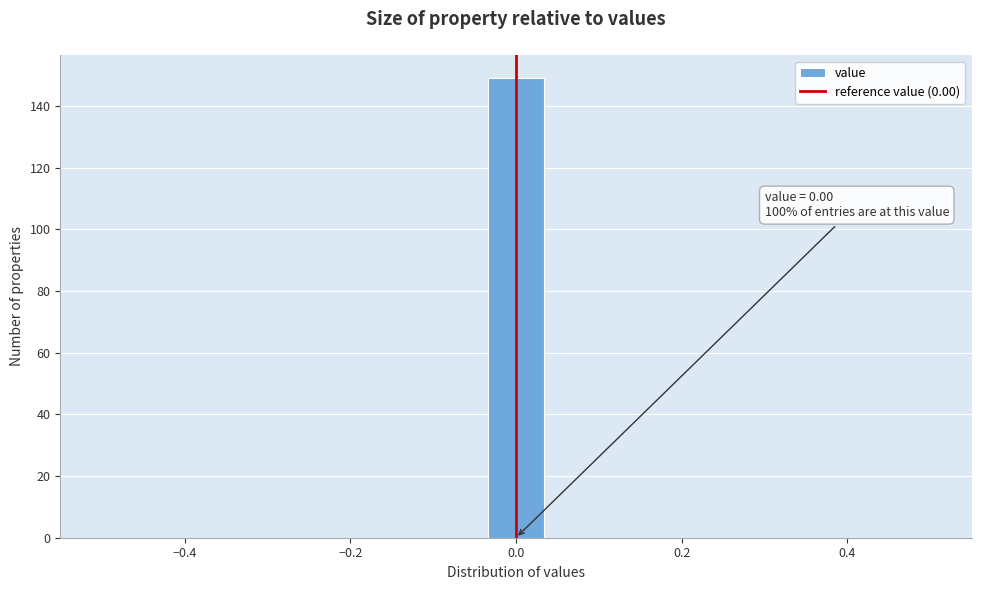

Around what value on the x-axis is the tallest bar? Give the approximate position of its centre, as read against the axis.

0.00